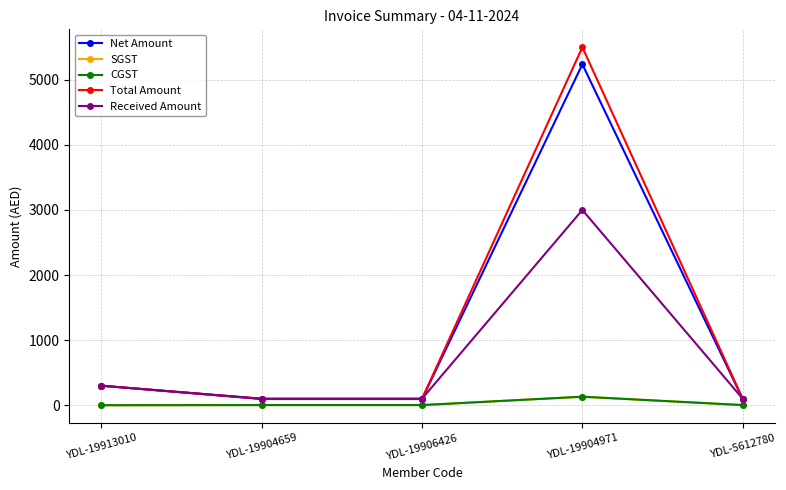

The Net Amount series shows 95.2 at YDL-19904659. True or false?

True